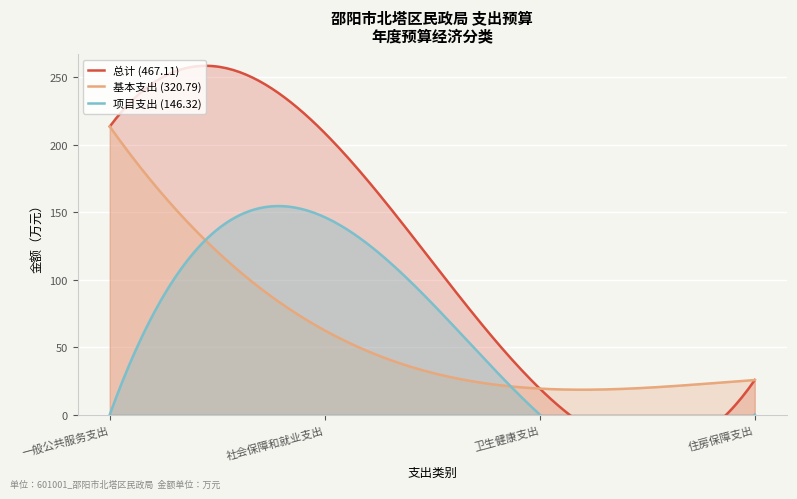

The chart shows a value of 25.6 at 住房保障支出. True or false?

True